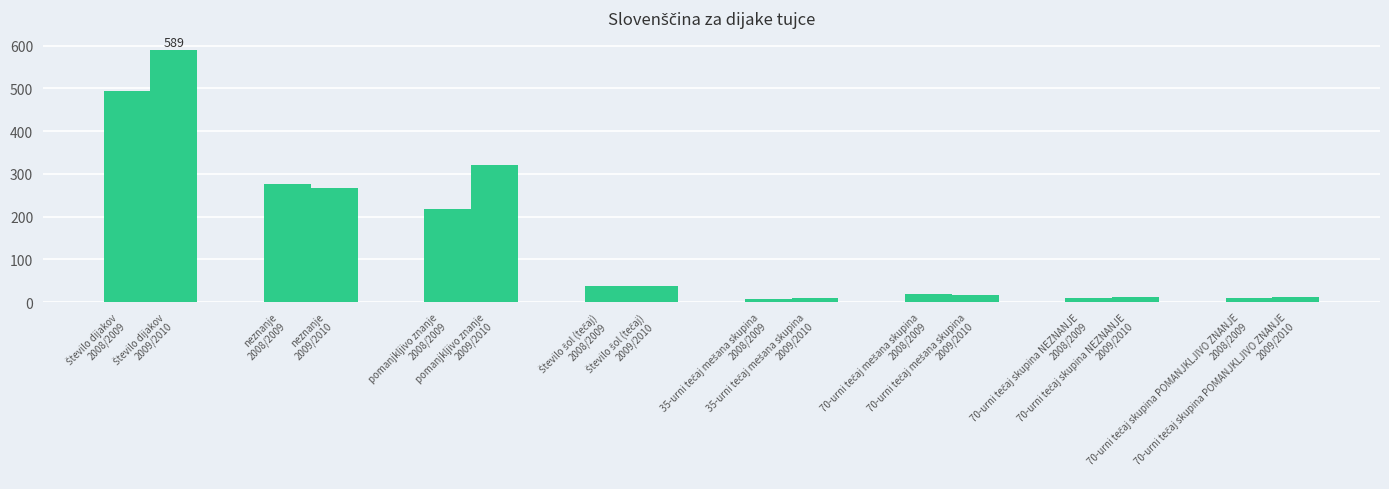

What is the difference between the maximum and second lowest values?

579